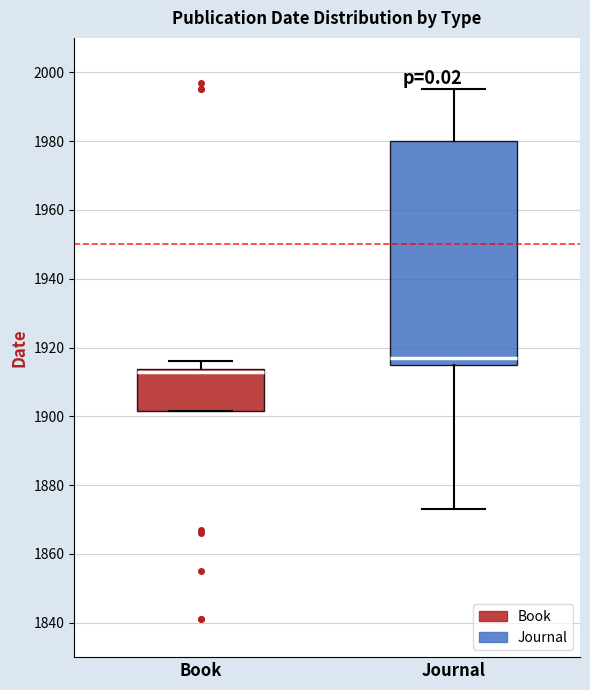

Where is the lower edge of the box for Journal on the y-axis? The values are not printed on the chart, so give them approximately, as read against the axis.

1916